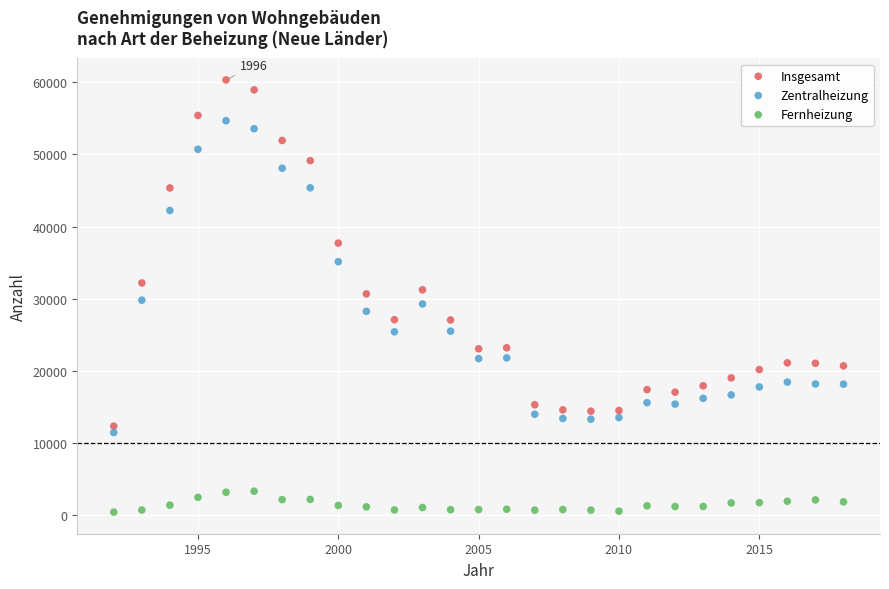

In the Zentralheizung series, what Y value is closest to 33063?

35132